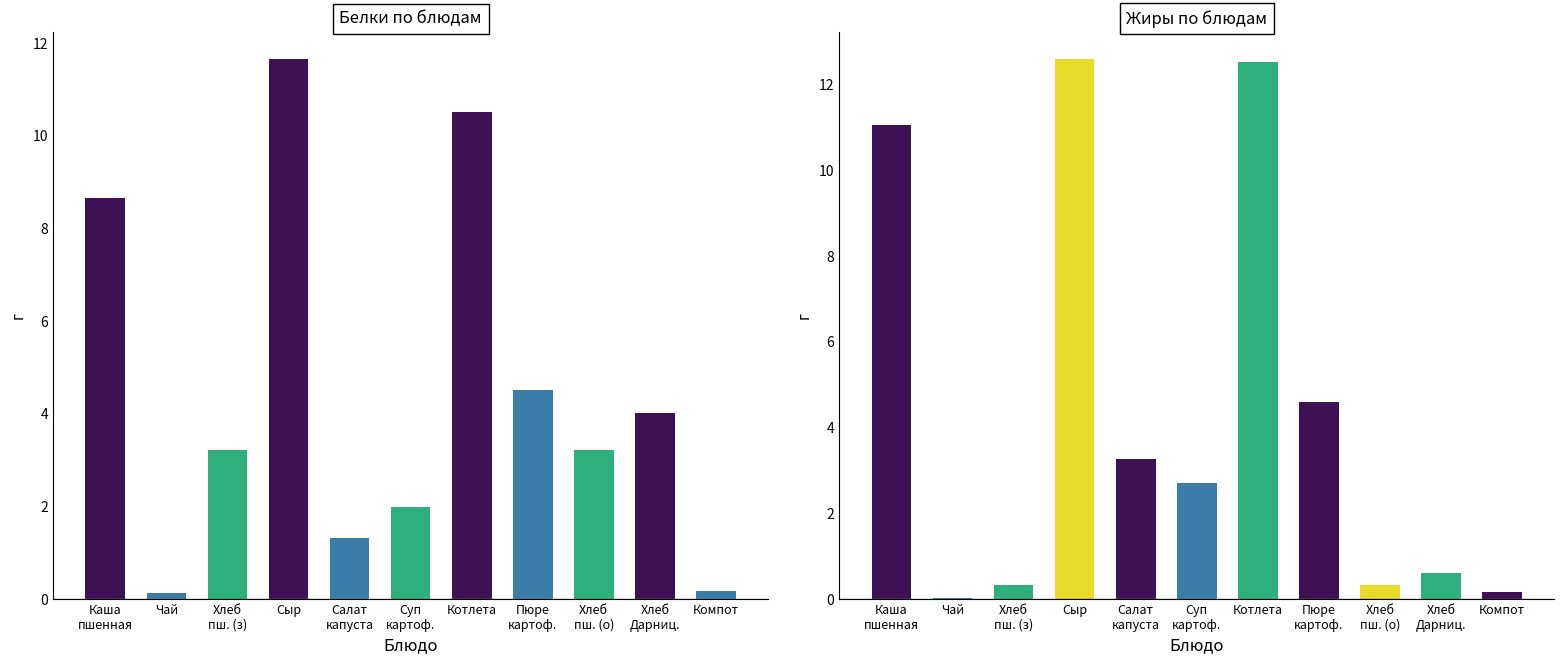

What is the total value across all series at Салат
капуста?

4.6